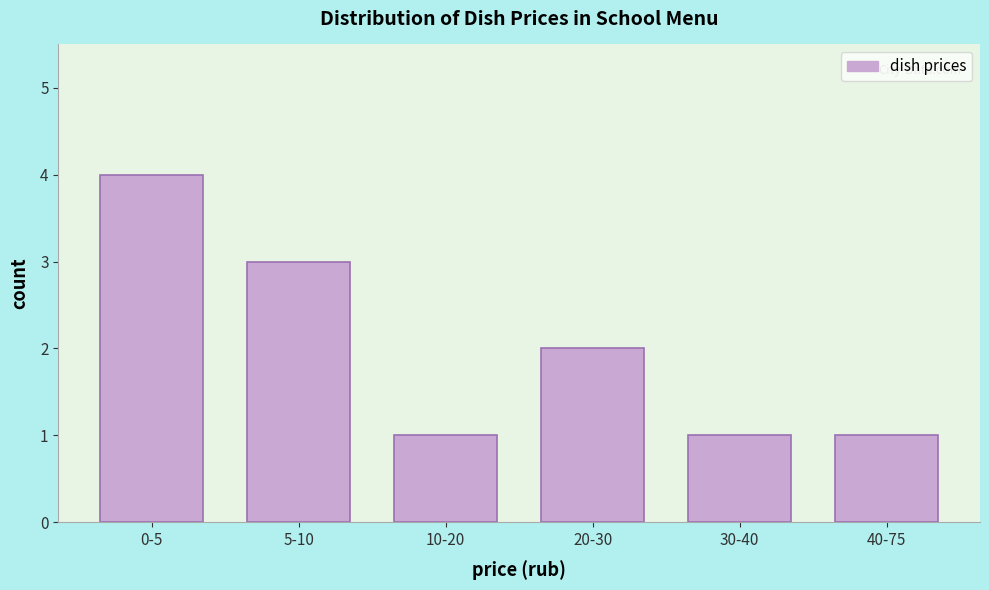

Reading right to left, what are all the values shown in this chart?

1	1	2	1	3	4